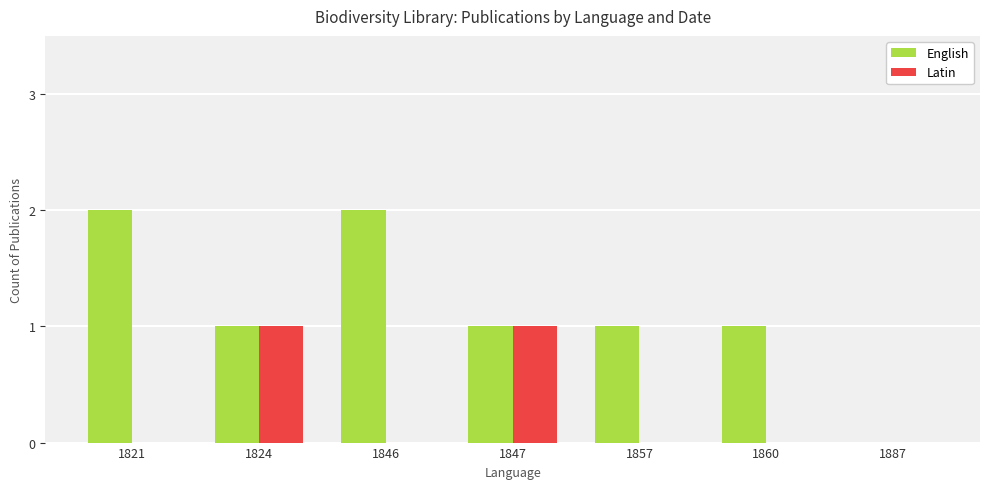

True or false: Latin has a value of 1 at 1847.

True